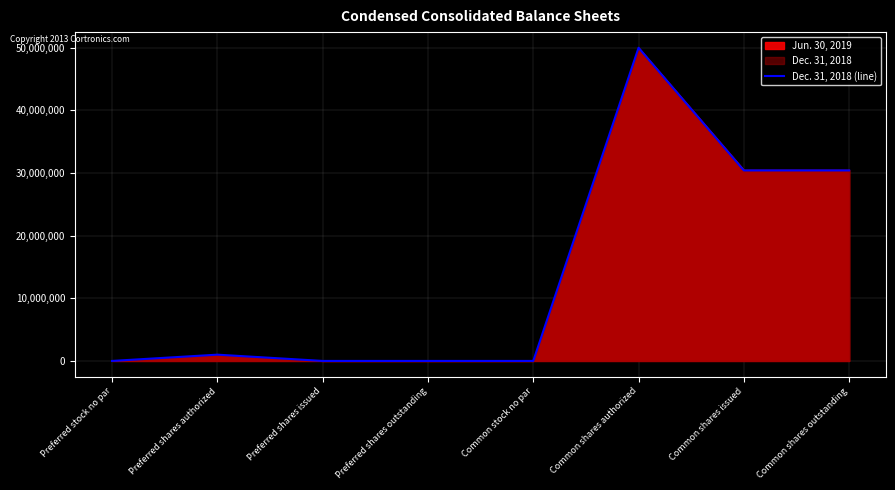

What is the label of the 2nd point from the left?

Preferred shares authorized